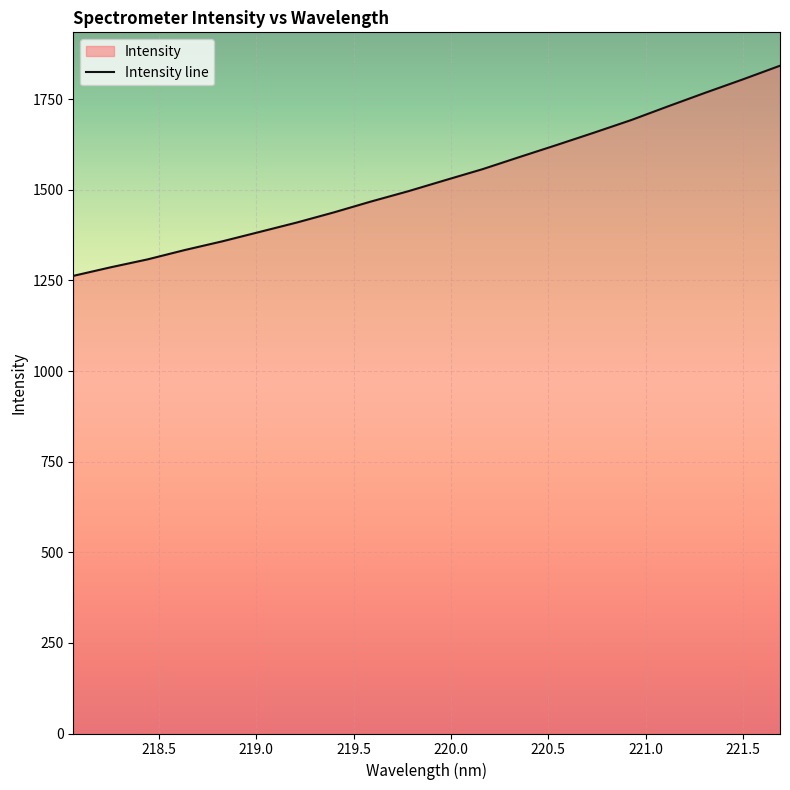

What is the minimum value shown in the chart?

1262.7